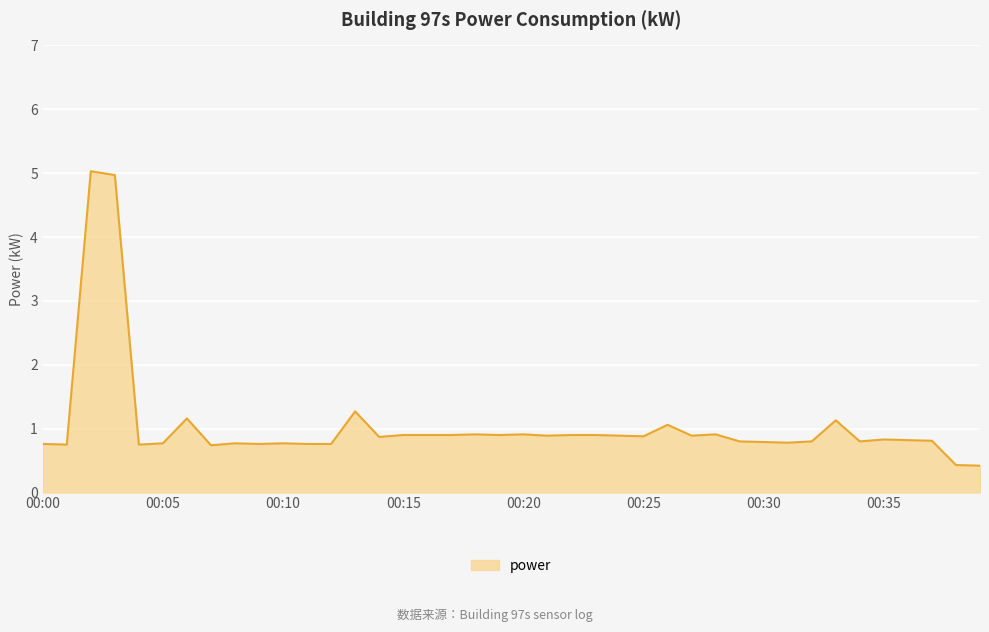

What is the greatest value displayed?

5.0